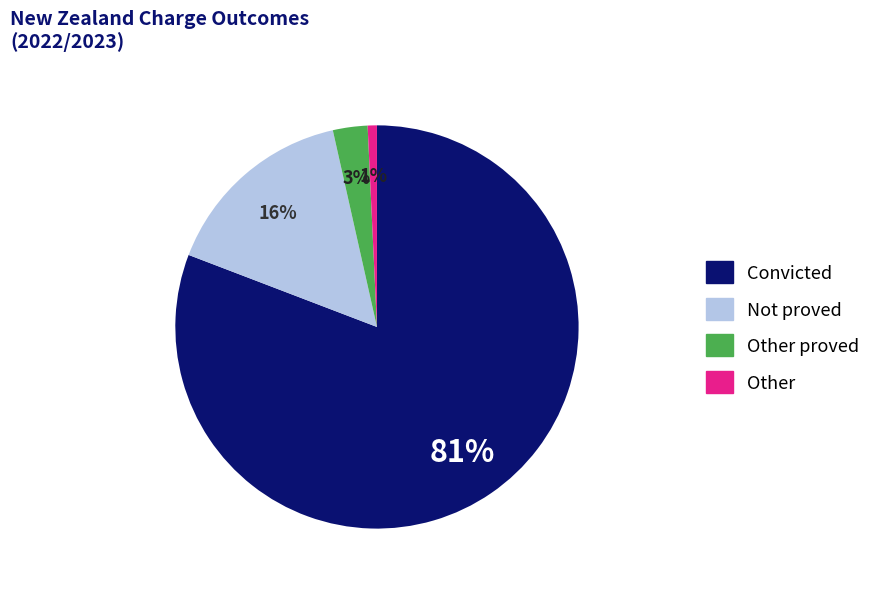

Count the number of slices in the pie.

4